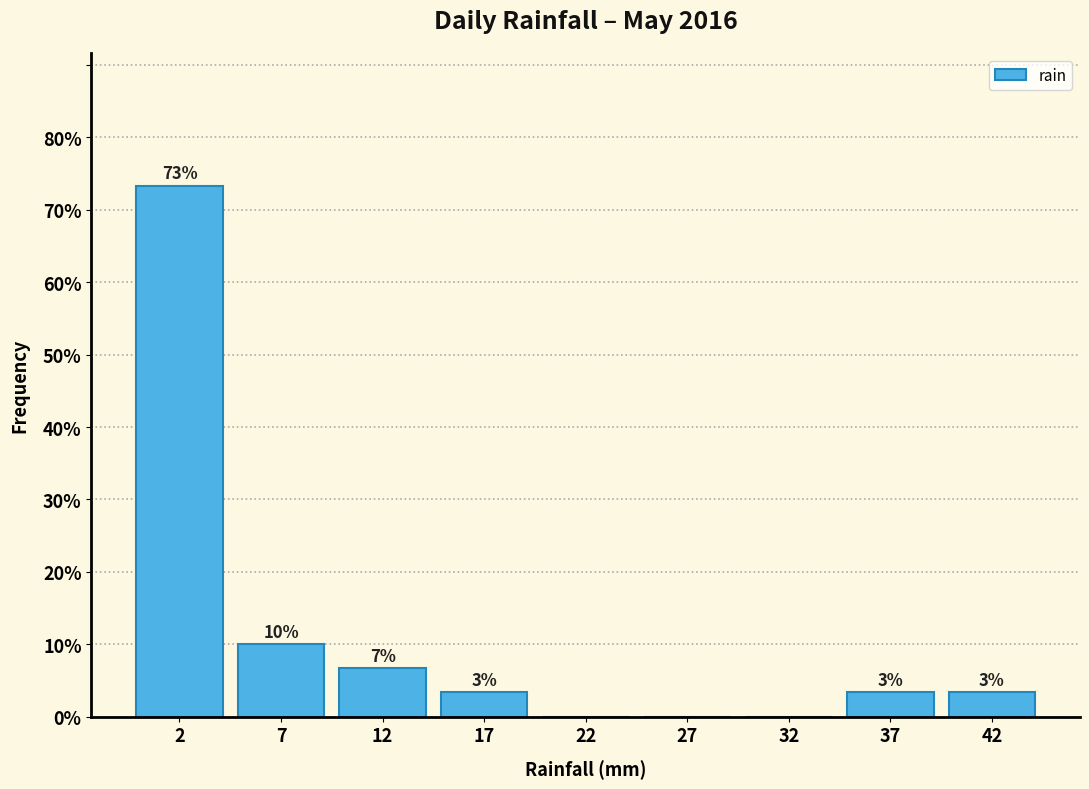

Are the bars horizontal?

No